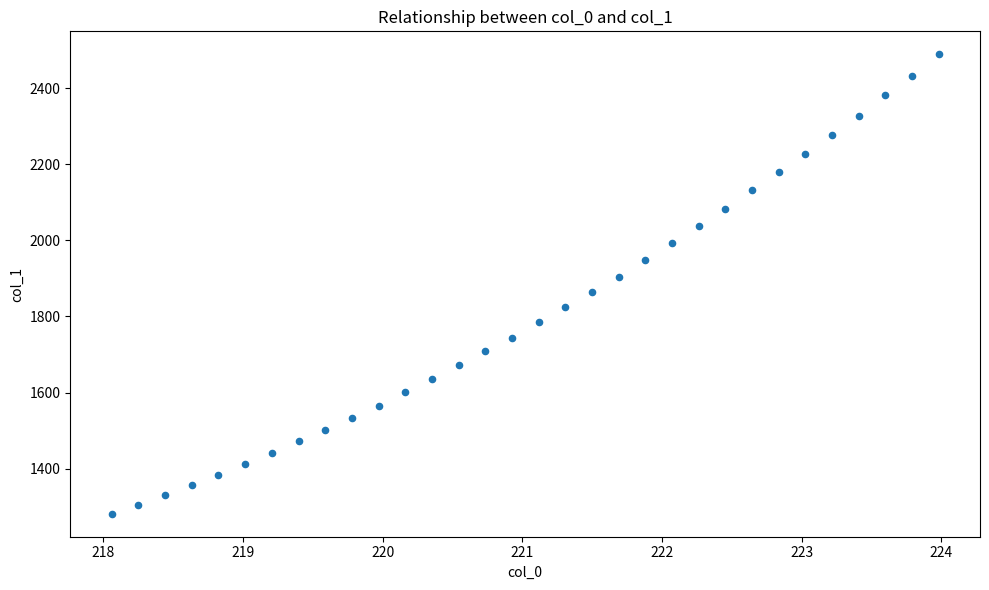

What is the range of Y values (max minus min)?

1207.3